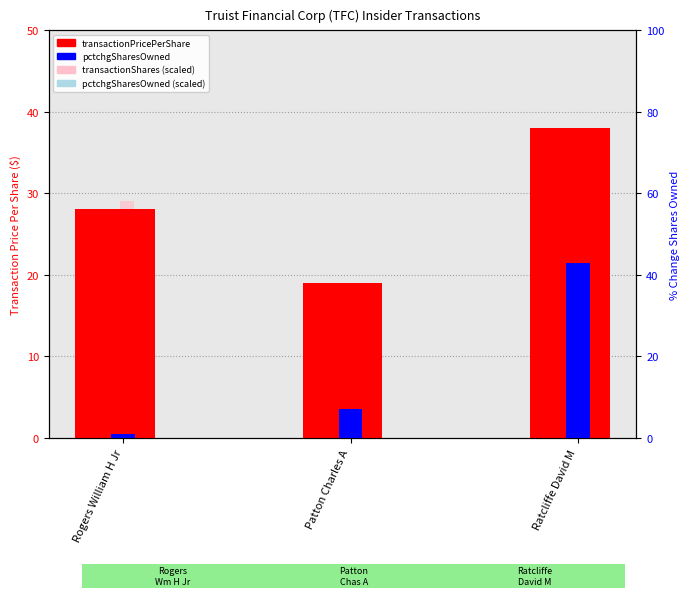

What is the value of the transactionShares (scaled) bar at the 1st from the left?

29.0